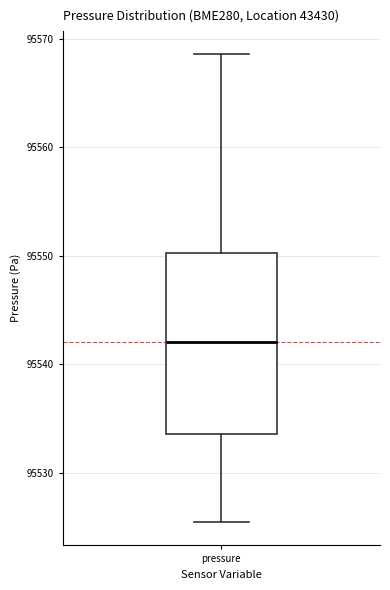

Transcribe this box plot: give where the median line is, the range the box spans, and where the two whiskers end, as read against the y-axis. The values are not printed on the chart, so give them approximately, as read against the axis.

median 95542, box 95534 to 95550, whiskers 95525 to 95569